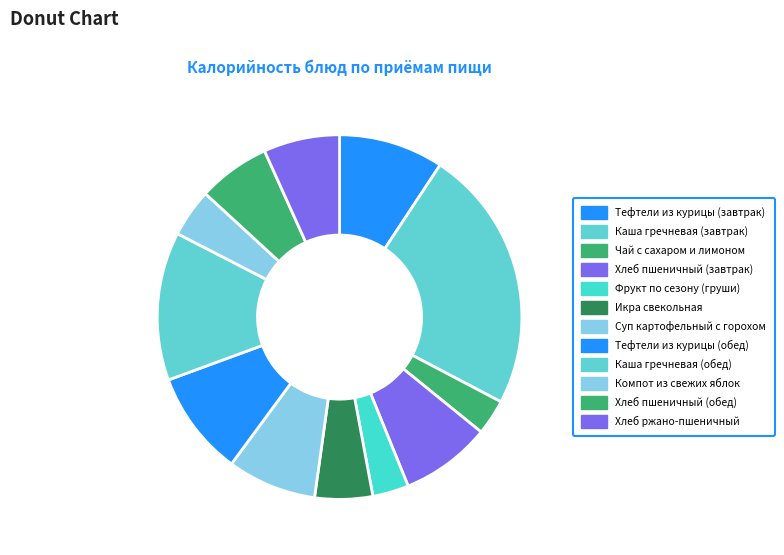

Rank the categories by value from highest to lowest.

Каша гречневая (завтрак), Каша гречневая (обед), Тефтели из курицы (завтрак), Тефтели из курицы (обед), Хлеб пшеничный (завтрак), Суп картофельный с горохом, Хлеб ржано-пшеничный, Хлеб пшеничный (обед), Икра свекольная, Компот из свежих яблок, Фрукт по сезону (груши), Чай с сахаром и лимоном